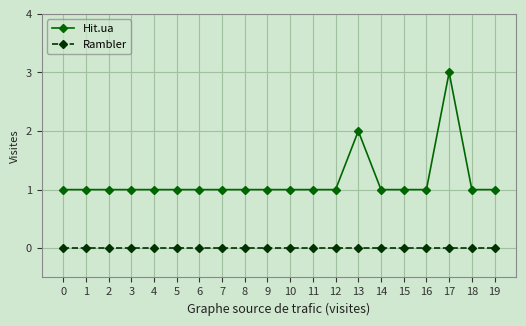

What is the value of the Hit.ua point at the 8th from the left?

1